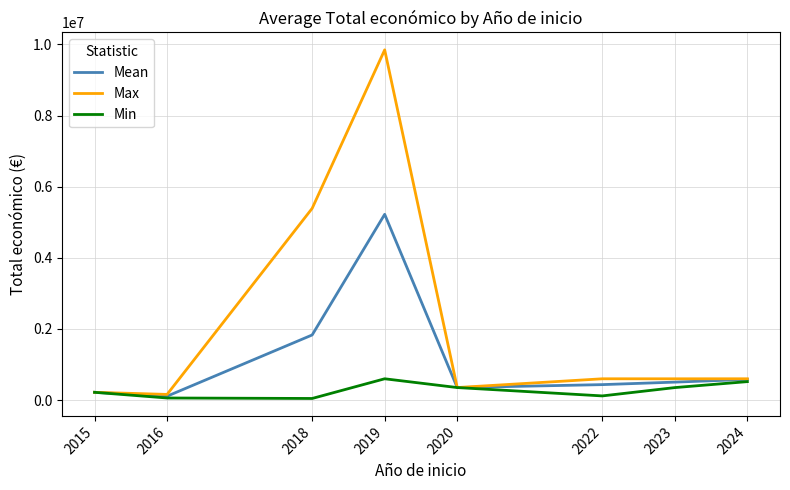

What is the difference between the Min values at 2018 and 2015?

173215.0